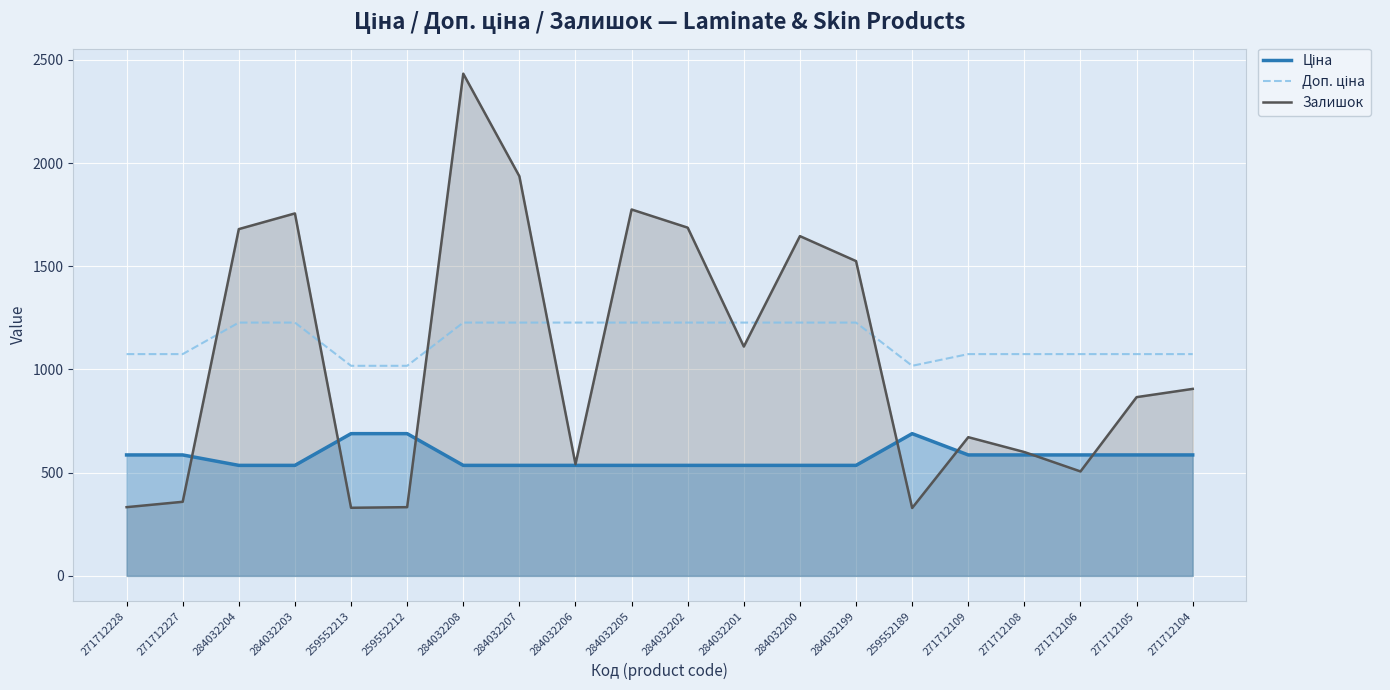

Where is Доп. ціна nearest to the value 1122?

271712228